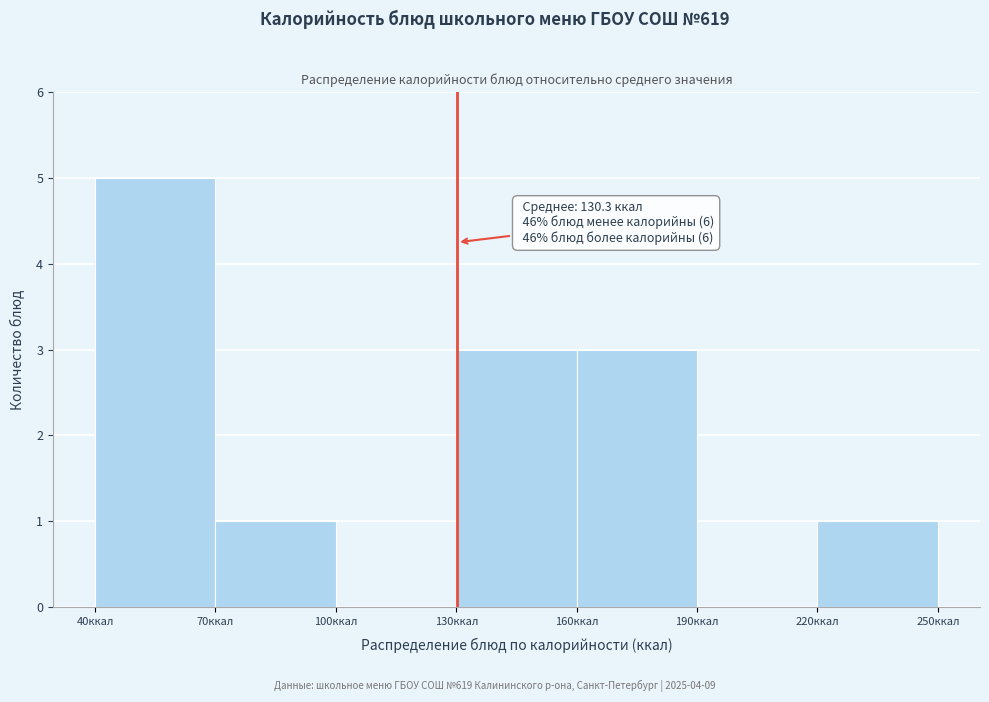

Which range on the x-axis has the tallest bar?

40 to 70